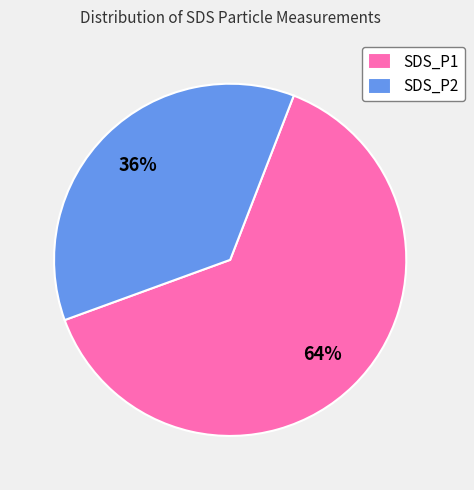

Do SDS_P1 and SDS_P2 together represent more than half of the pie?

Yes